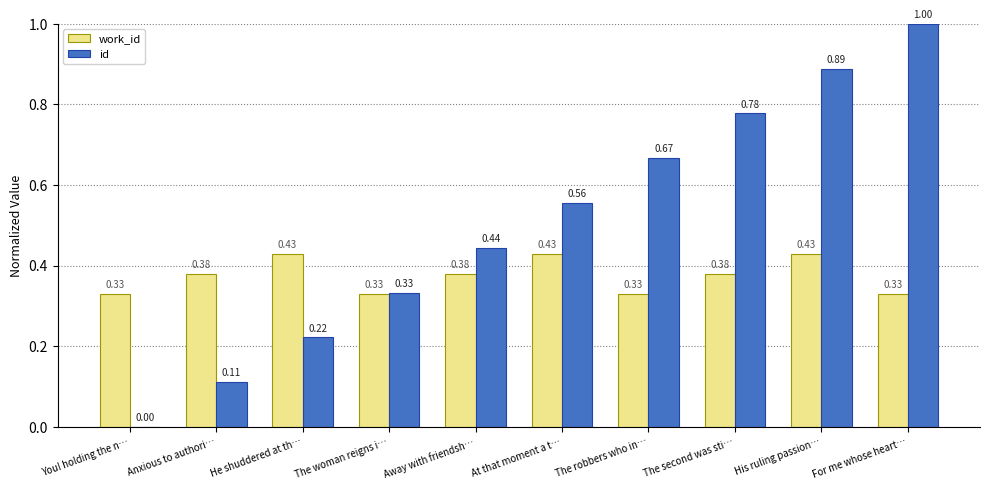

Between The robbers who in… and For me whose heart…, which series saw the biggest shift?

id